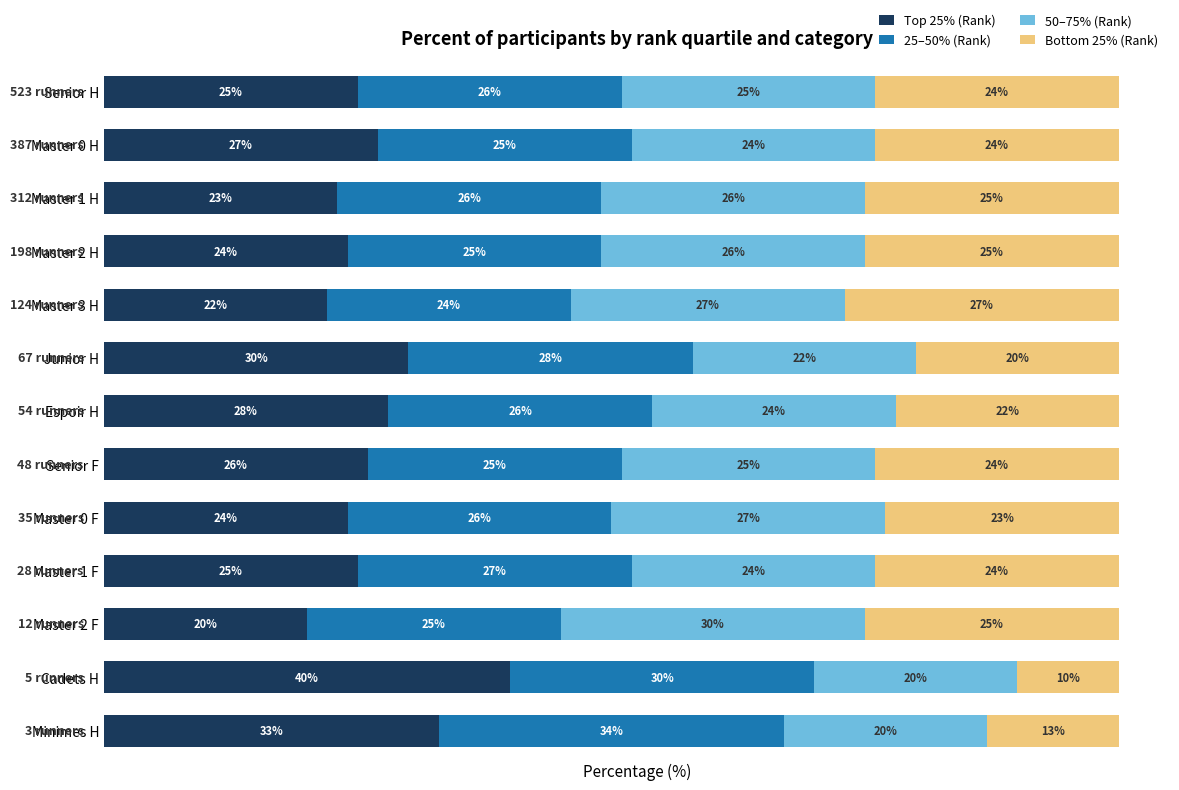

Which category has the highest value in the Top 25% (Rank) series?

Cadets H